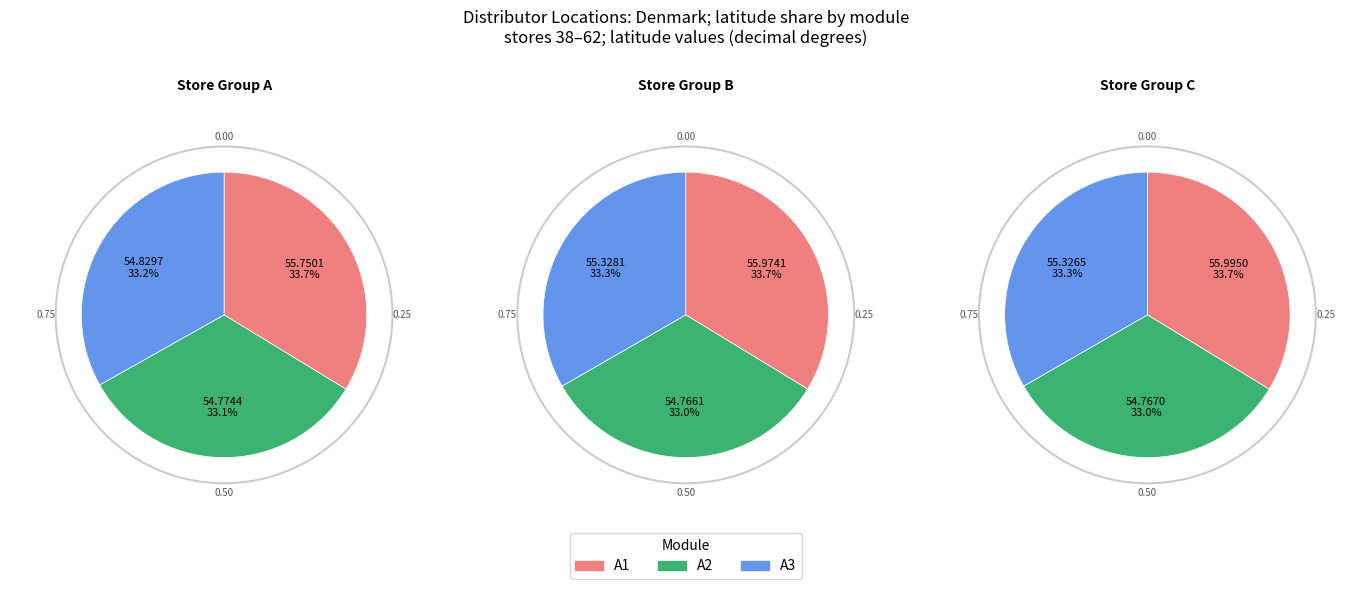

Does any single category account for the majority?

No